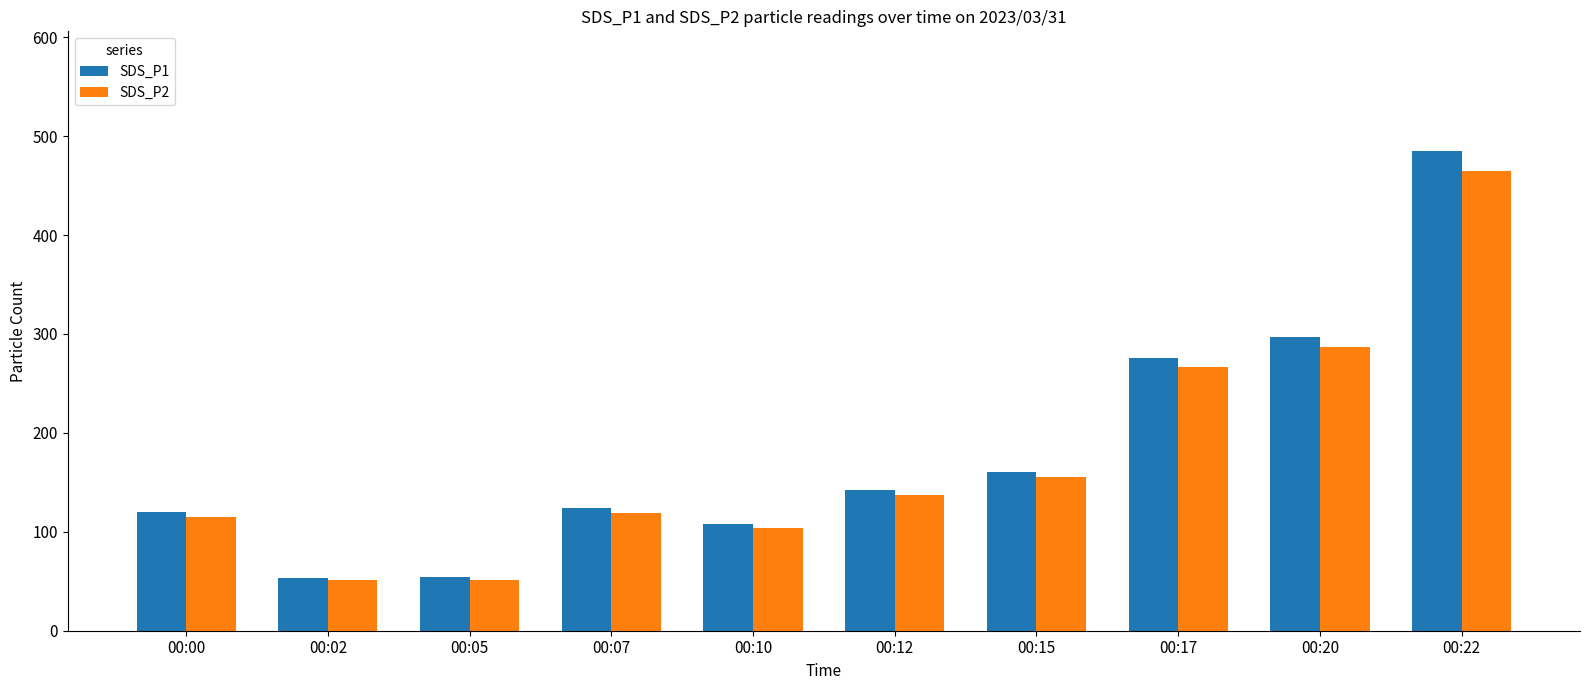

At which category is the sum across all series the highest?

00:22